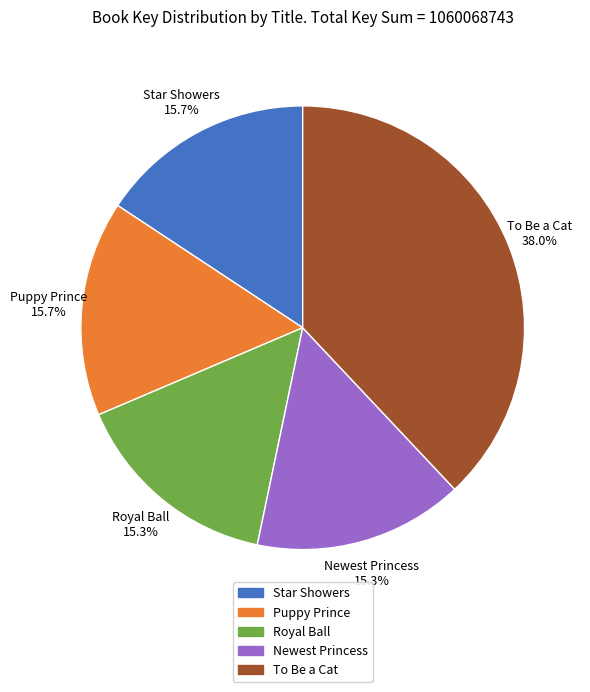

Count the number of slices in the pie.

5